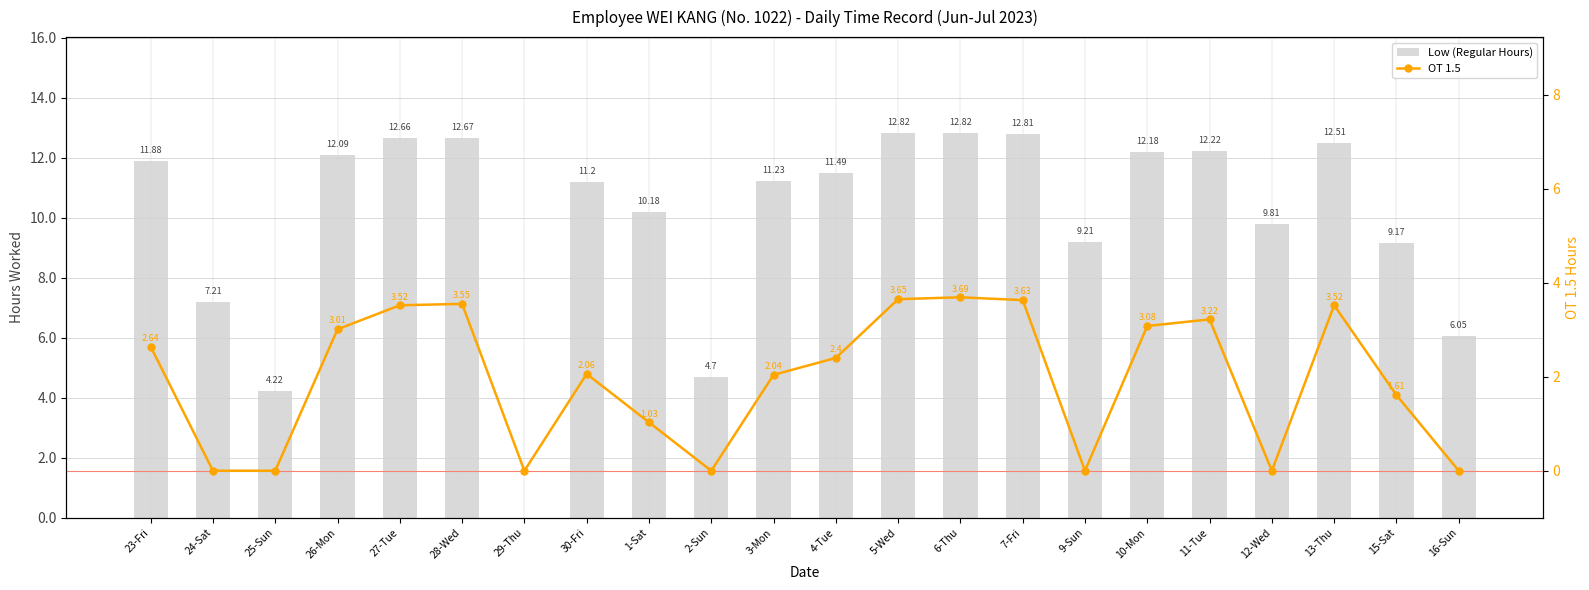

Which category has the lowest value in the Low (Regular Hours) series?

29-Thu